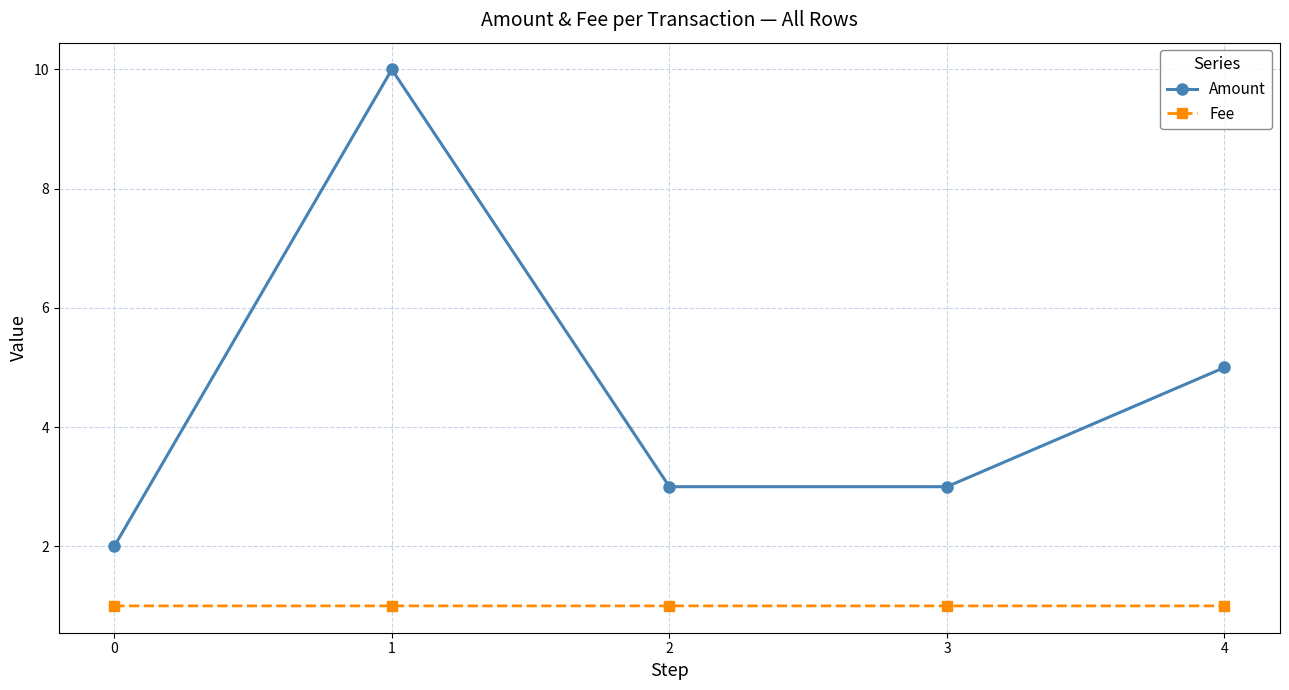

Reading left to right, extract all data points from this chart.

Amount: 0=2.0	1=10.0	2=3.0	3=3.0	4=5.0
Fee: 0=1.0	1=1.0	2=1.0	3=1.0	4=1.0